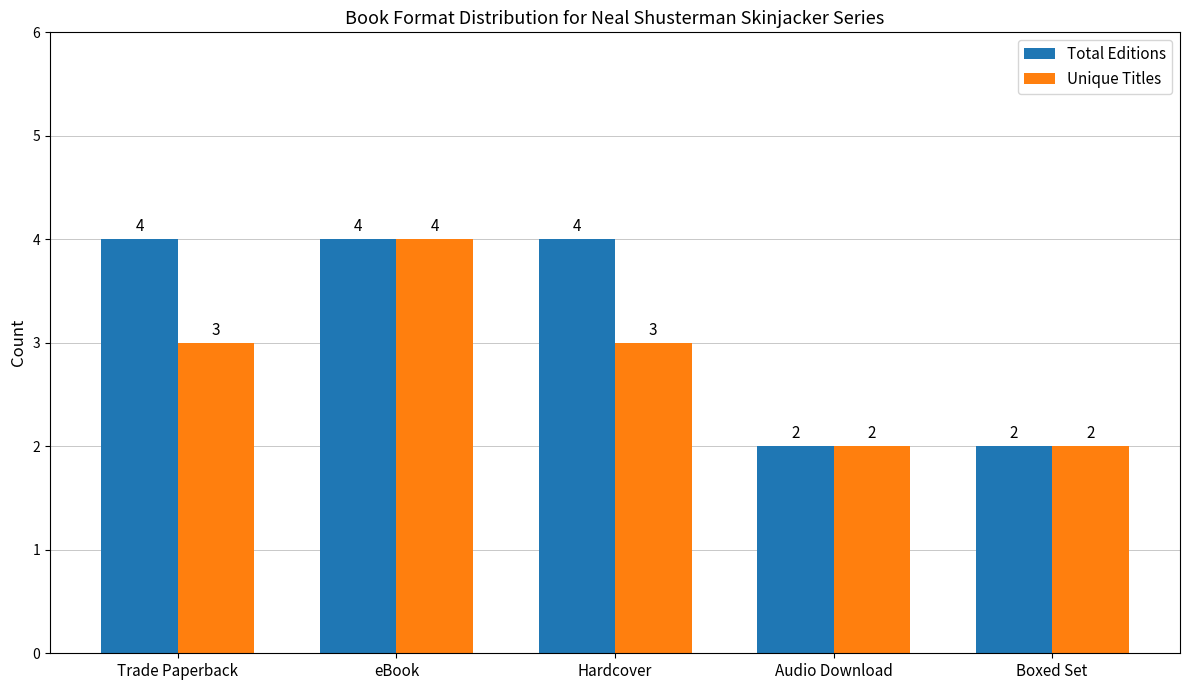

Reading left to right, list all the values displayed in this chart.

Total Editions: Trade Paperback=4	eBook=4	Hardcover=4	Audio Download=2	Boxed Set=2
Unique Titles: Trade Paperback=3	eBook=4	Hardcover=3	Audio Download=2	Boxed Set=2